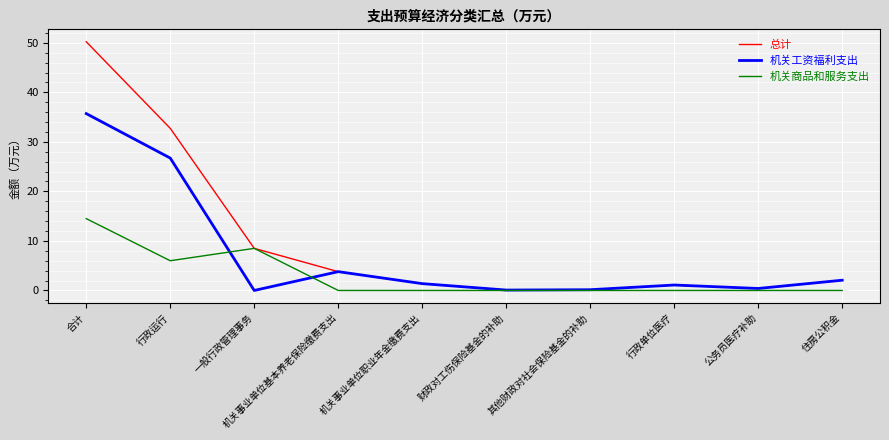

How many interior local valleys does the 机关工资福利支出 series have?

3